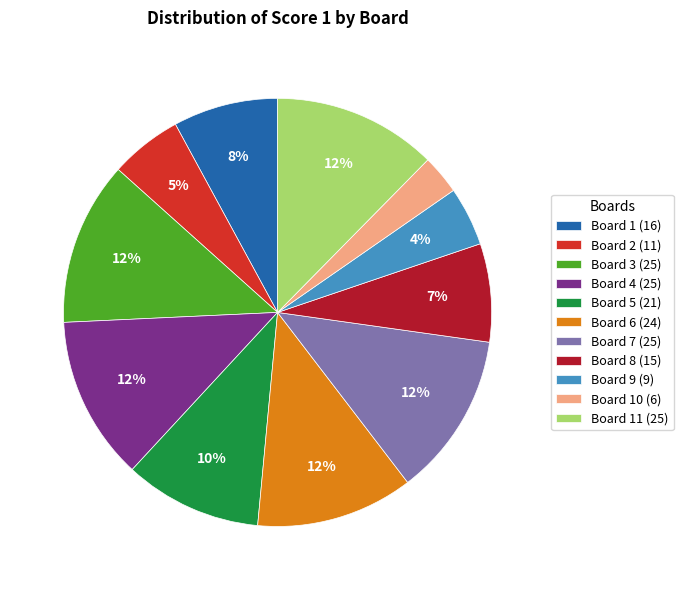

What percentage is the Board 1 (16) slice, to the nearest percent?

8%